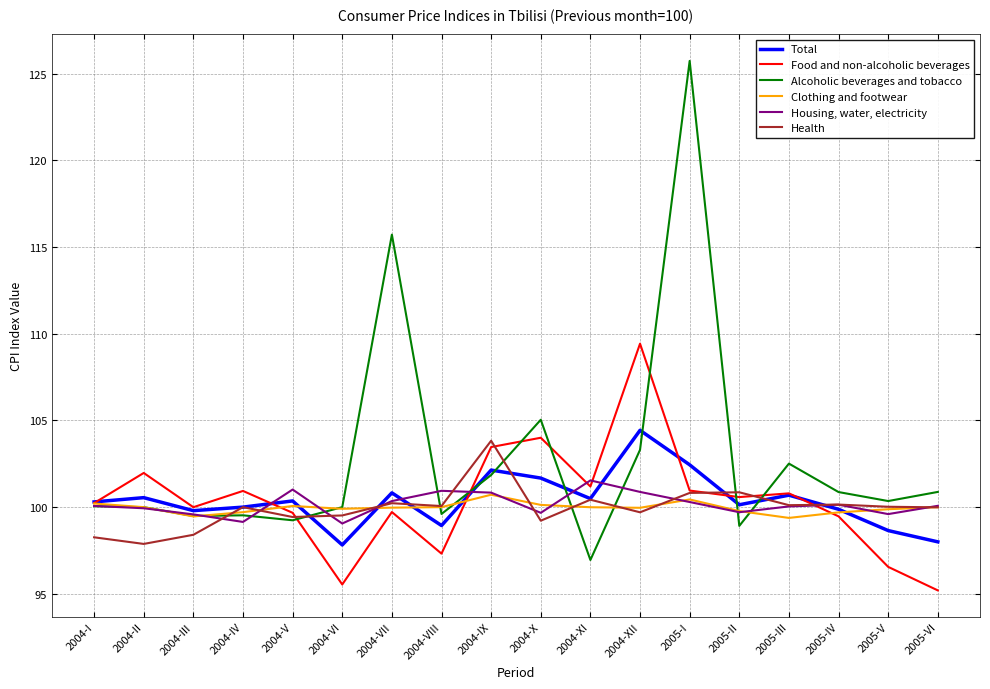

What is the difference between the maximum and second lowest values in the Total series?

6.4